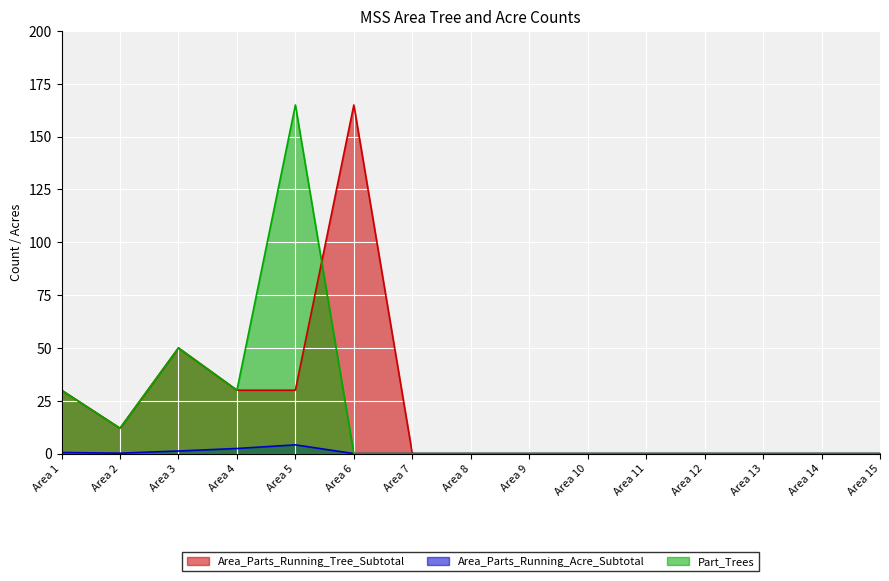

True or false: Part_Trees has a value of 30.0 at Area 4.

True